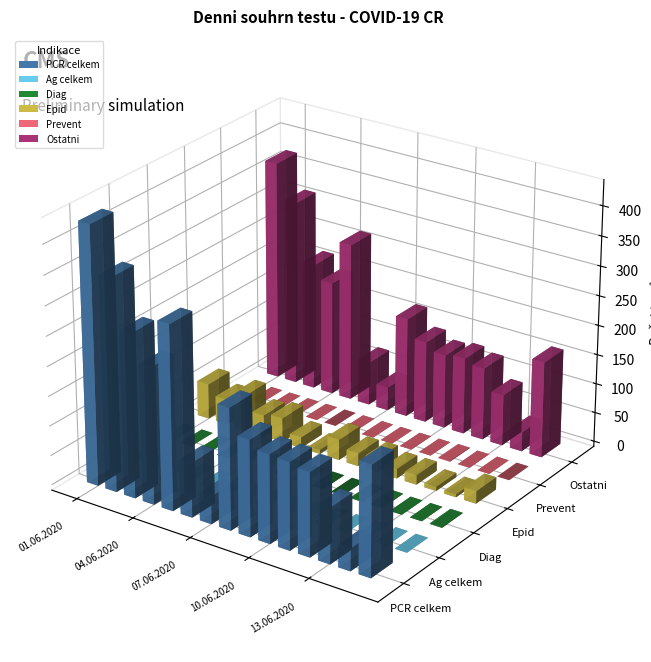

At how many categories does at least one series exceed 78?

13